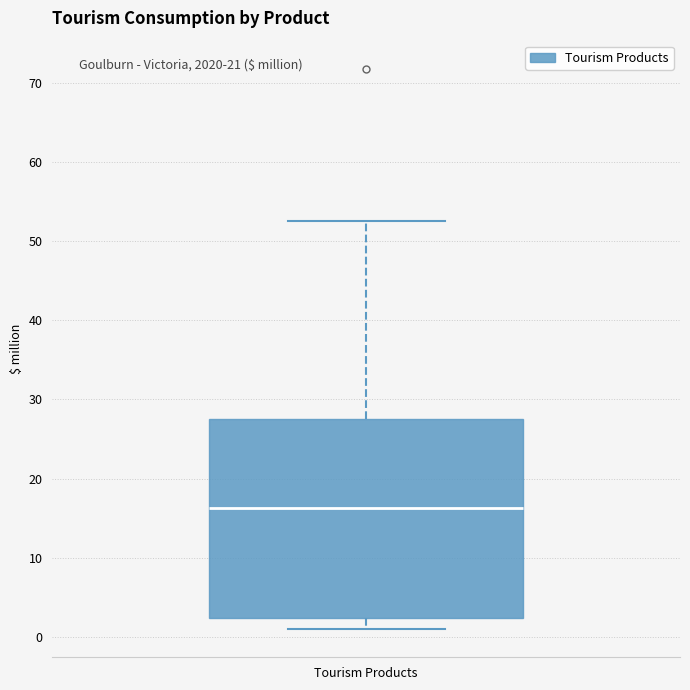

Transcribe this box plot: give where the median line is, the range the box spans, and where the two whiskers end, as read against the y-axis. The values are not printed on the chart, so give them approximately, as read against the axis.

median 16, box 2 to 28, whiskers 1 to 52